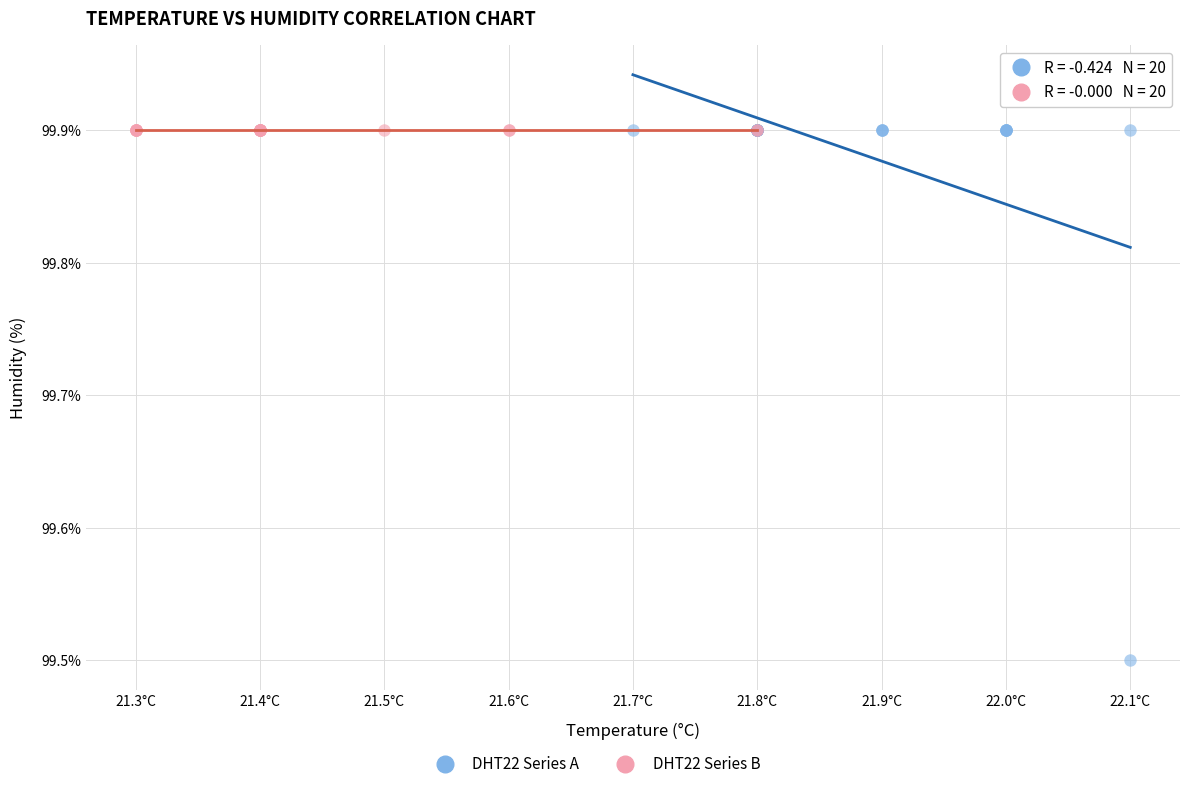

Which series contains the lowest Y value?

DHT22 Series A